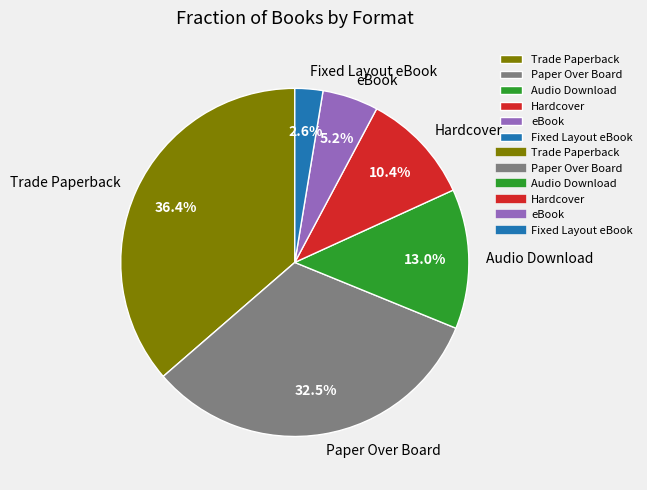

To the nearest percent, what is the combined percentage of eBook and Fixed Layout eBook?

8%